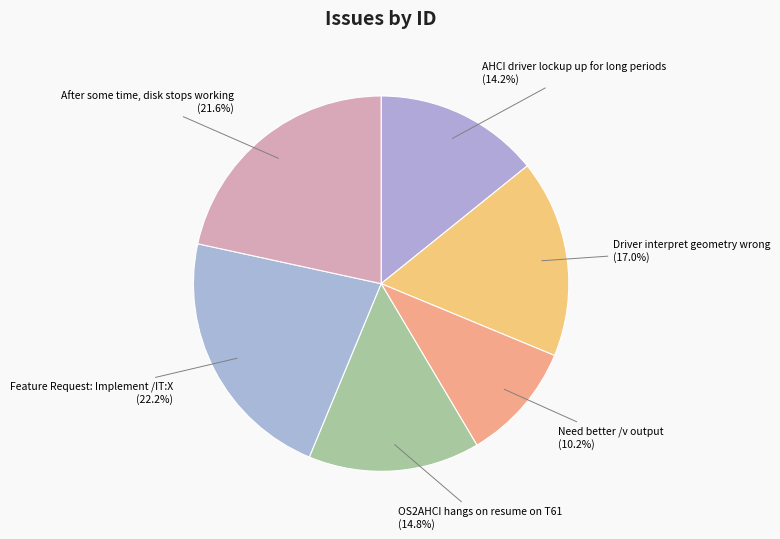

The AHCI driver lockup up for long periods slice represents 14% of the pie. True or false?

True